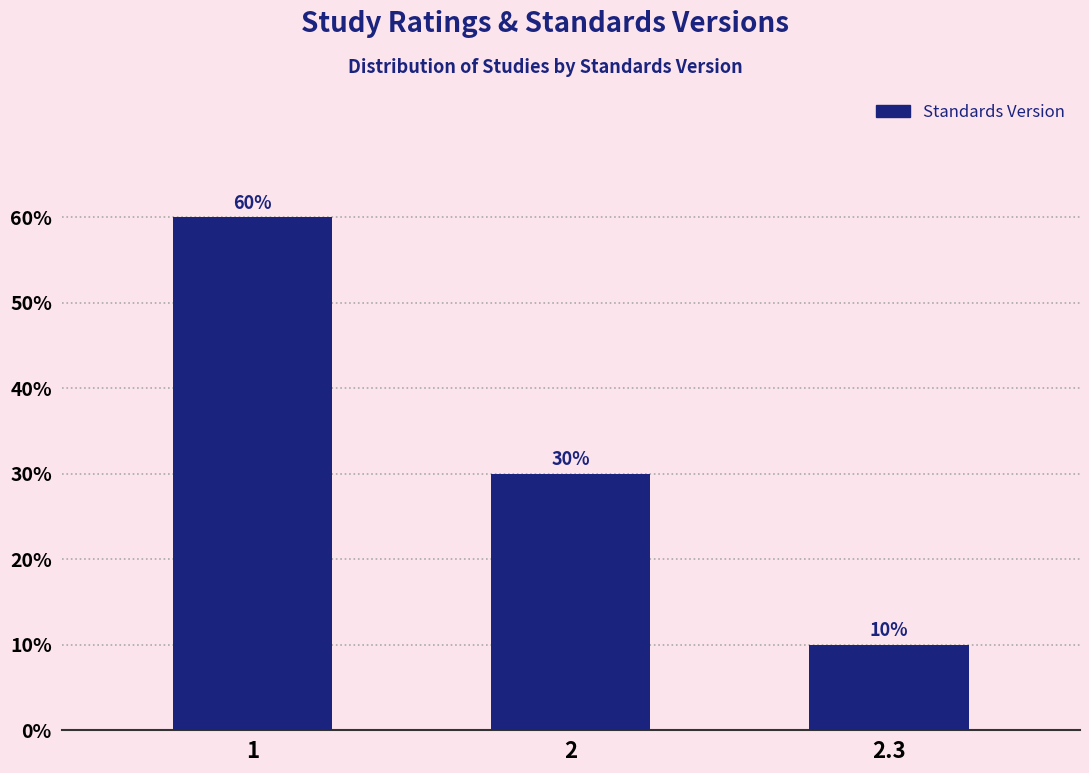

Reading left to right, transcribe all the data shown in this chart.

1=60	2=30	2.3=10